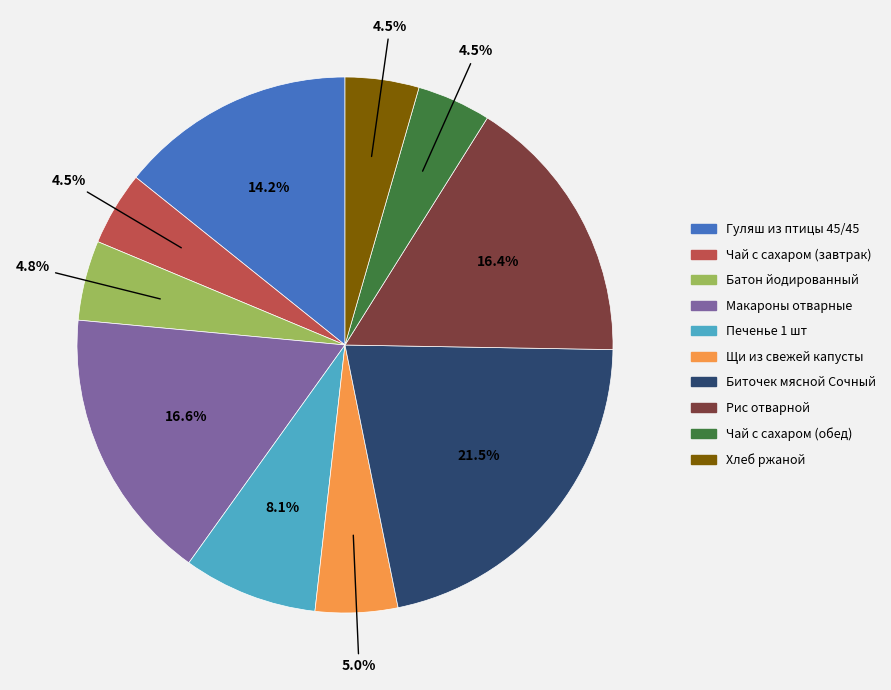

To the nearest percent, what portion does Макароны отварные represent?

17%